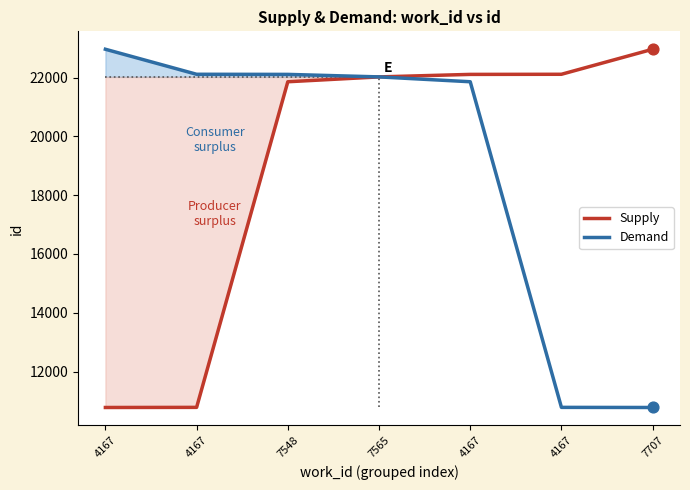

Which series contains the lowest Y value?

Supply